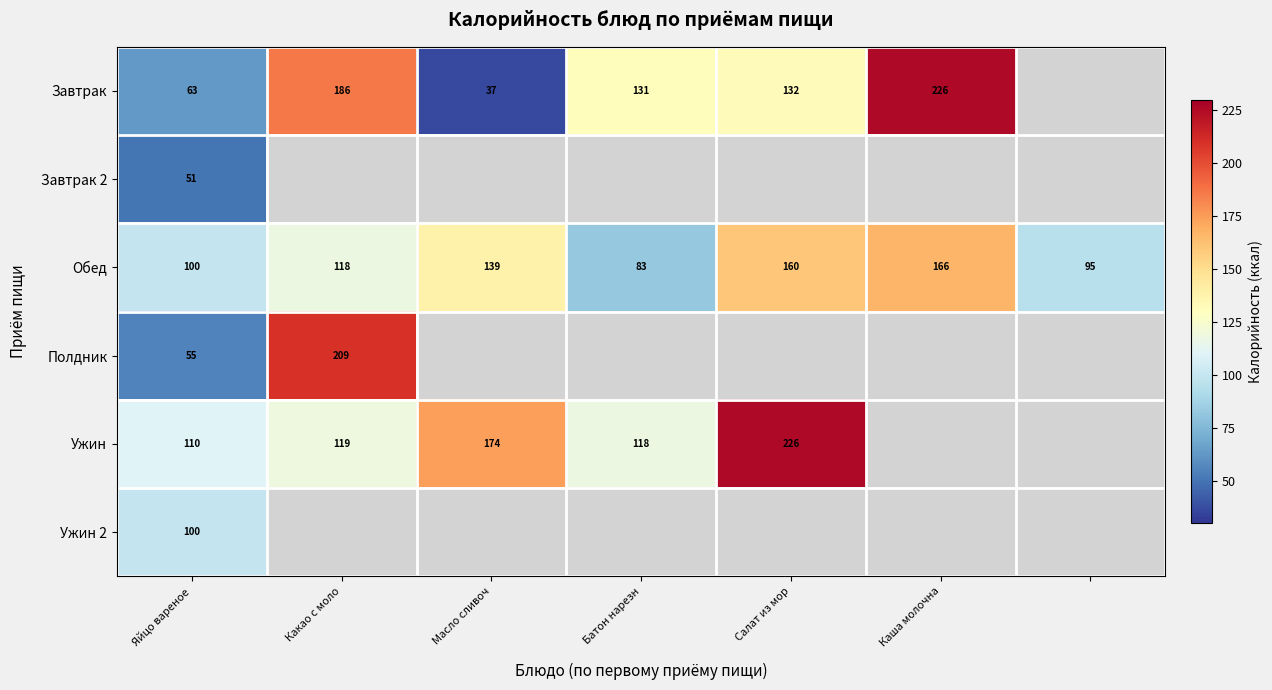

What is the smallest value displayed?

37.0